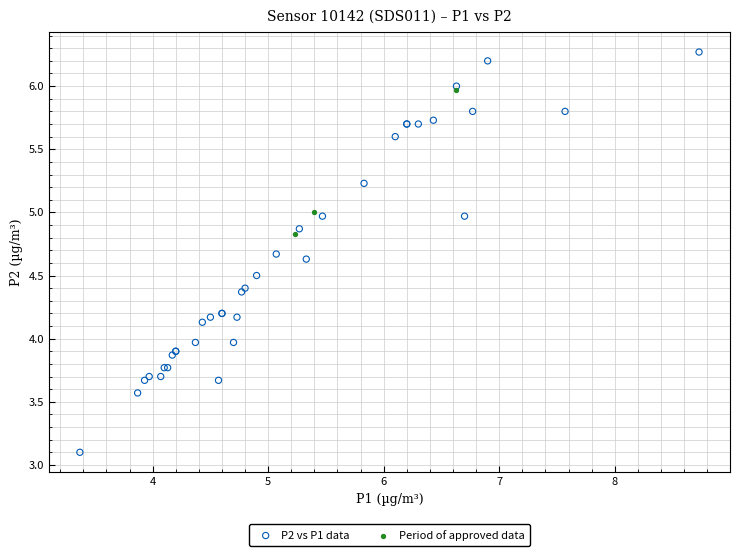

Which series contains the highest Y value?

P2 vs P1 data